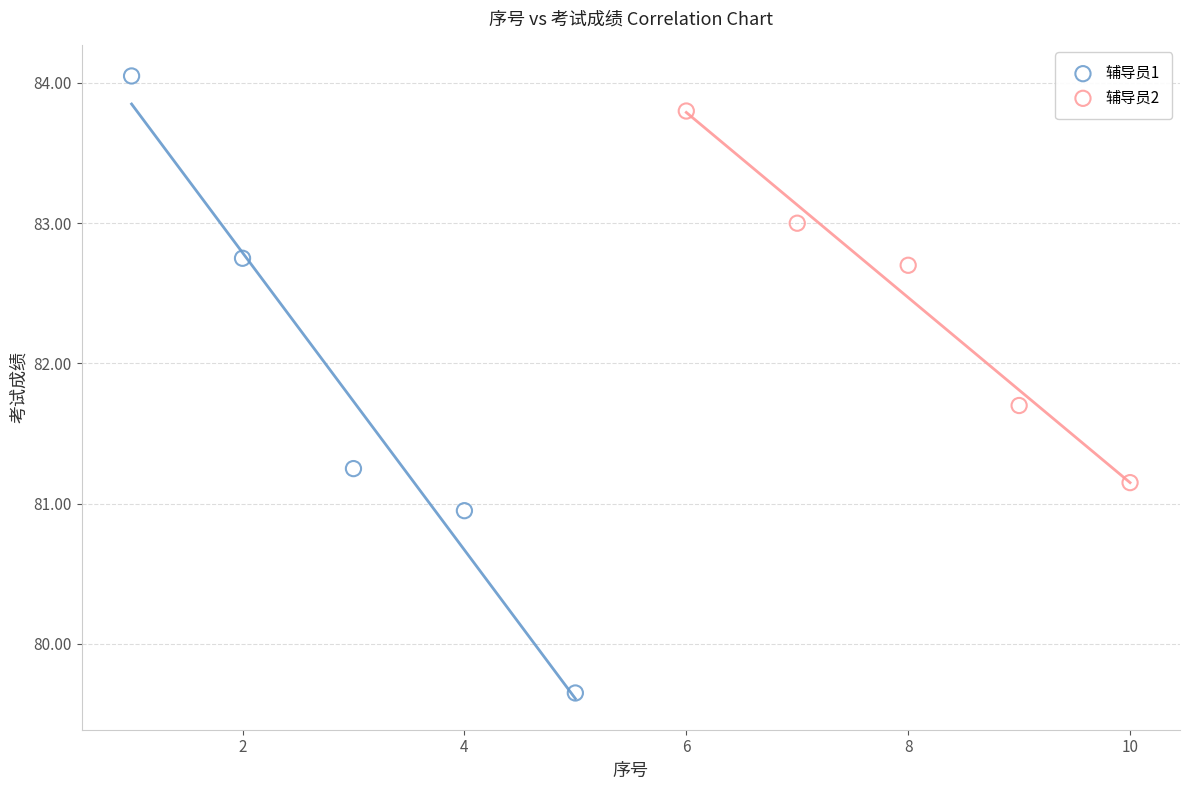

Which series contains the highest Y value?

辅导员1